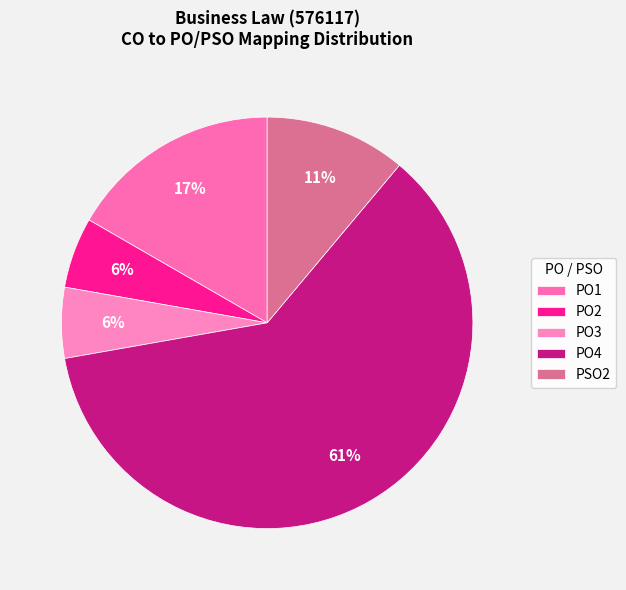

How many segments does this pie chart have?

5